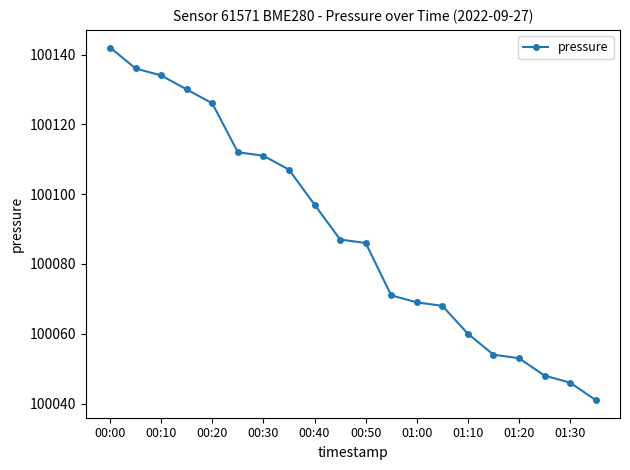

What is the sum of all values?

2001778